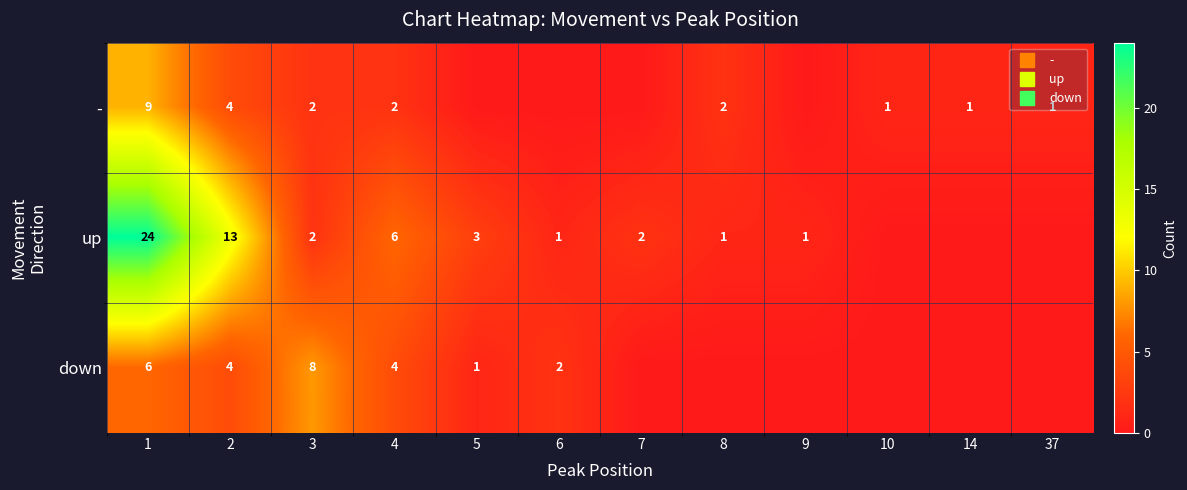

At which category is the sum across all series the highest?

1